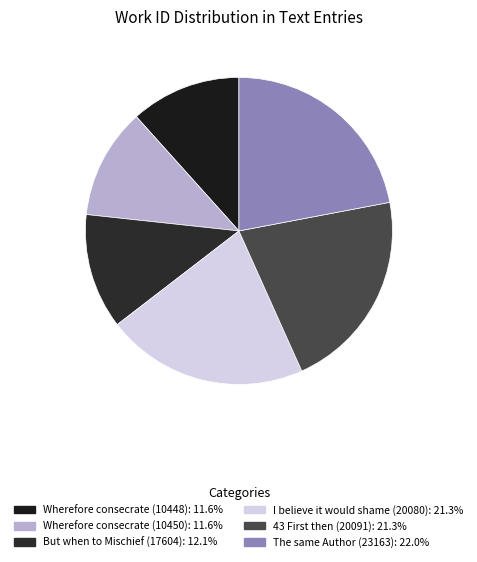

How many slices are in this pie chart?

6